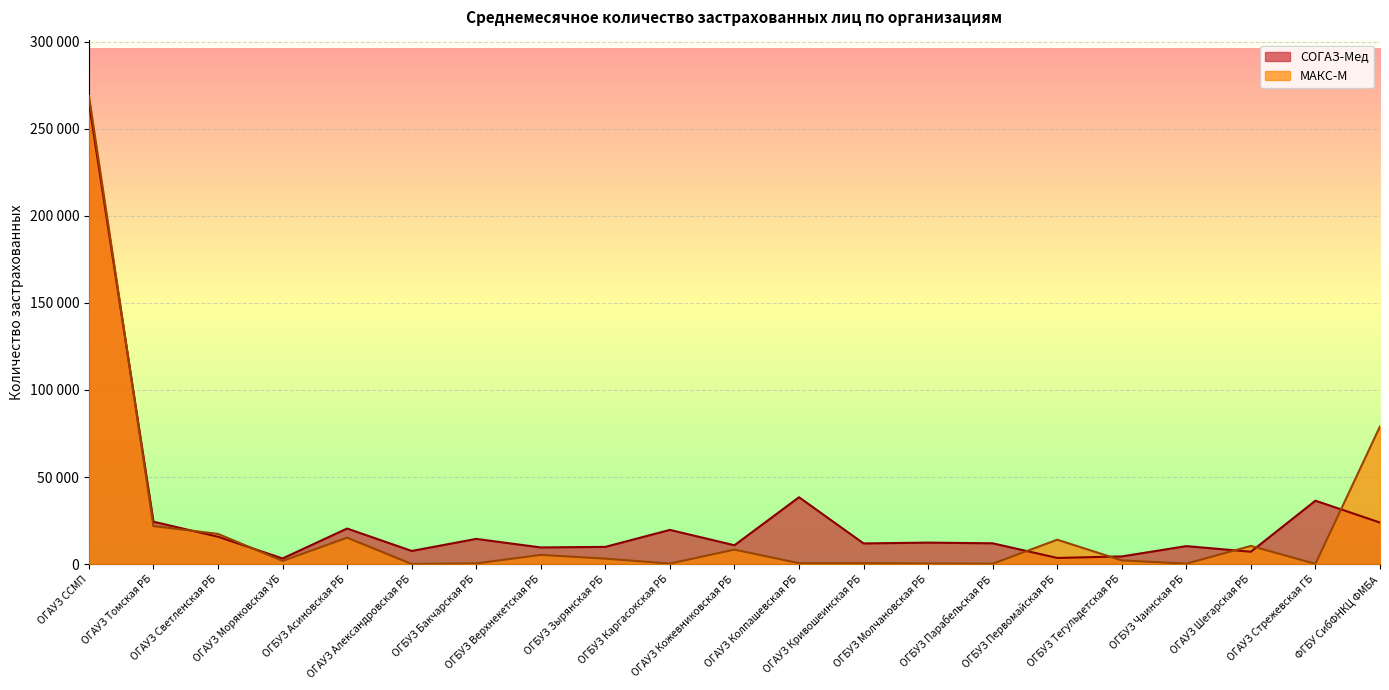

Read the СОГАЗ-Мед value at ОГАУЗ Колпашевская РБ.

38389